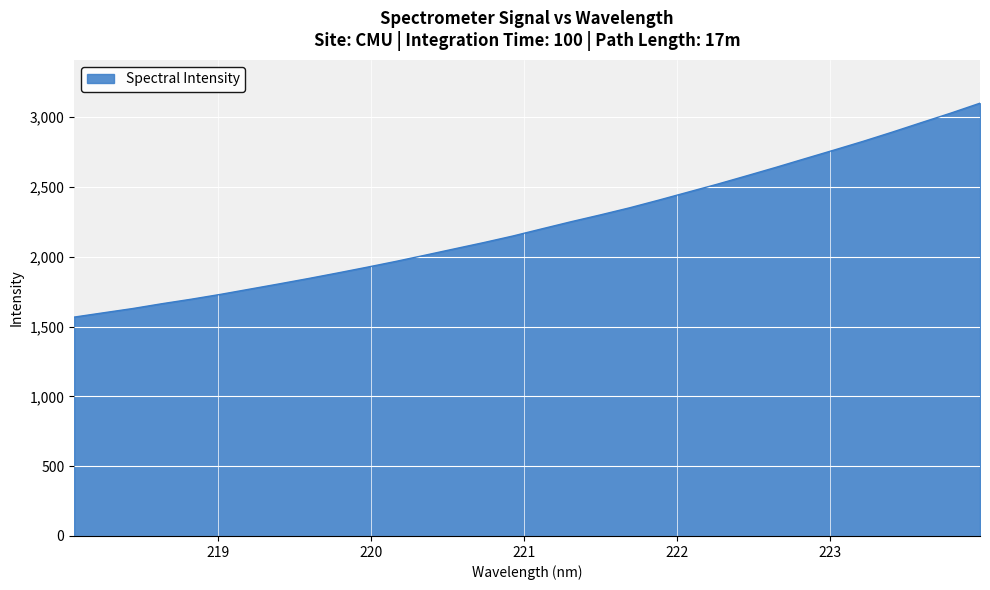

What is the average value?

2230.6